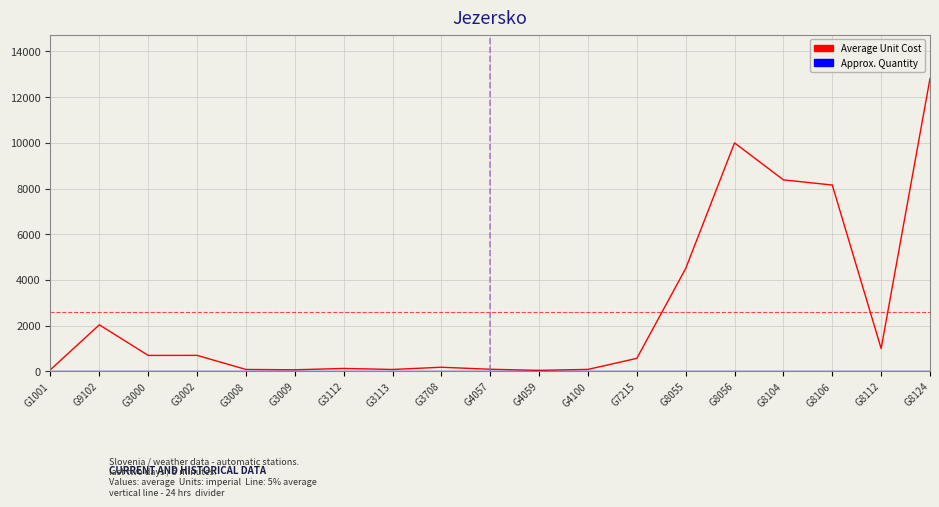

Which series changed the most between G8106 and G8124?

Average Unit Cost